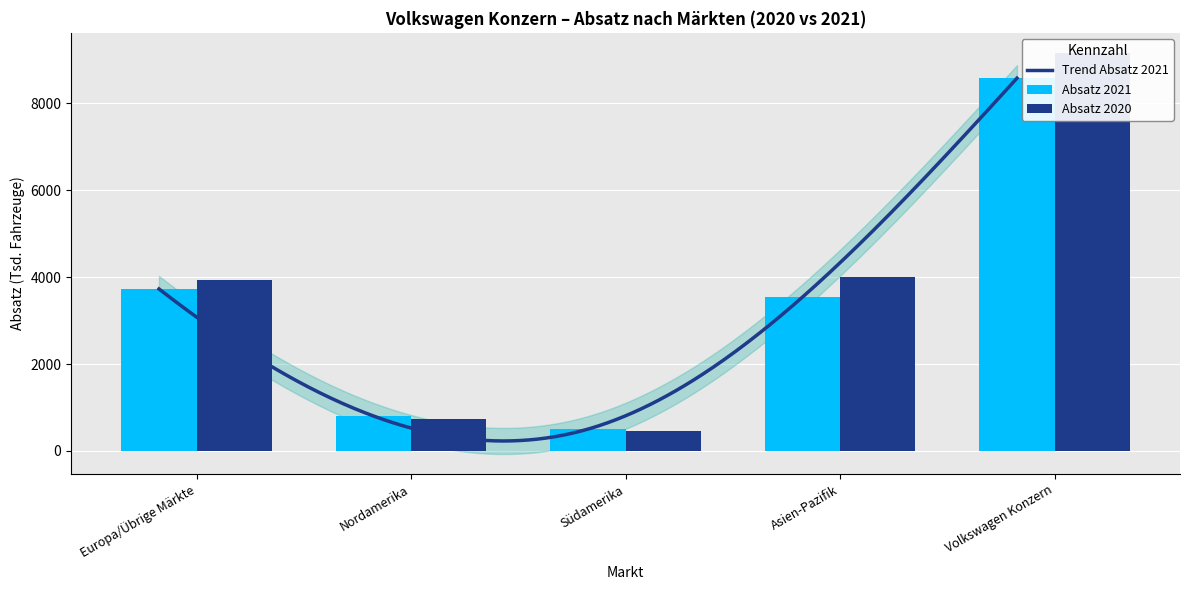

What is the smallest value displayed?

471